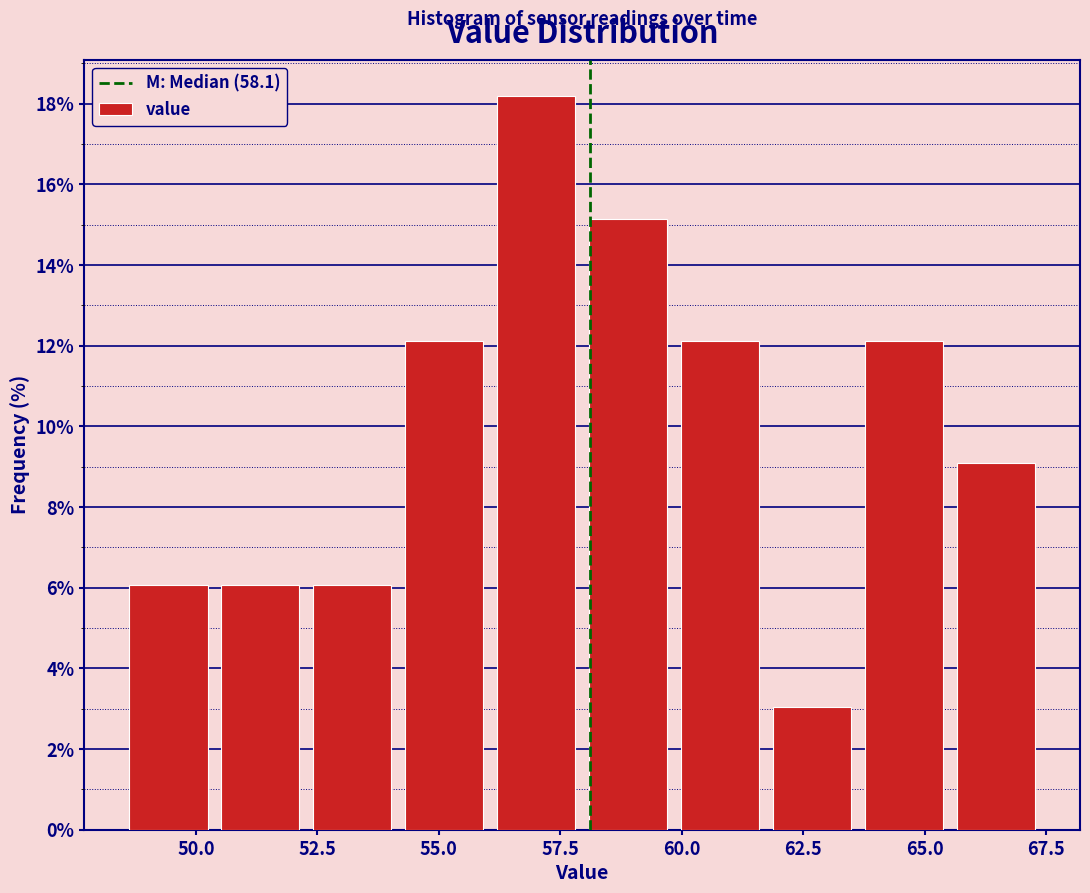

Read against the x-axis, roughly where is the centre of the tallest bar?

57.0